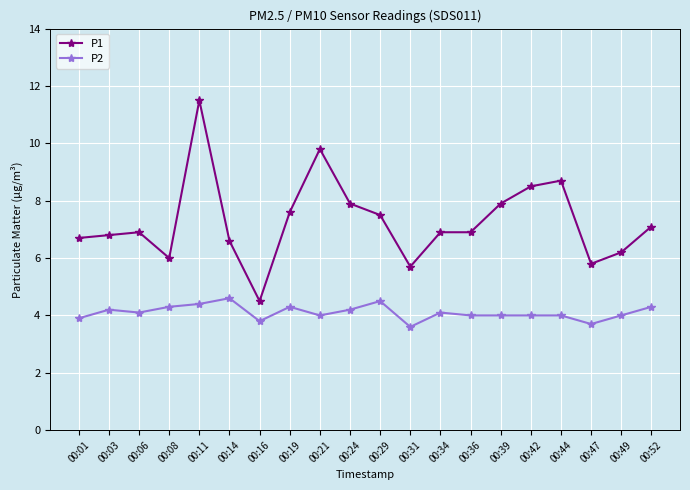

How many data points does each series have?

20